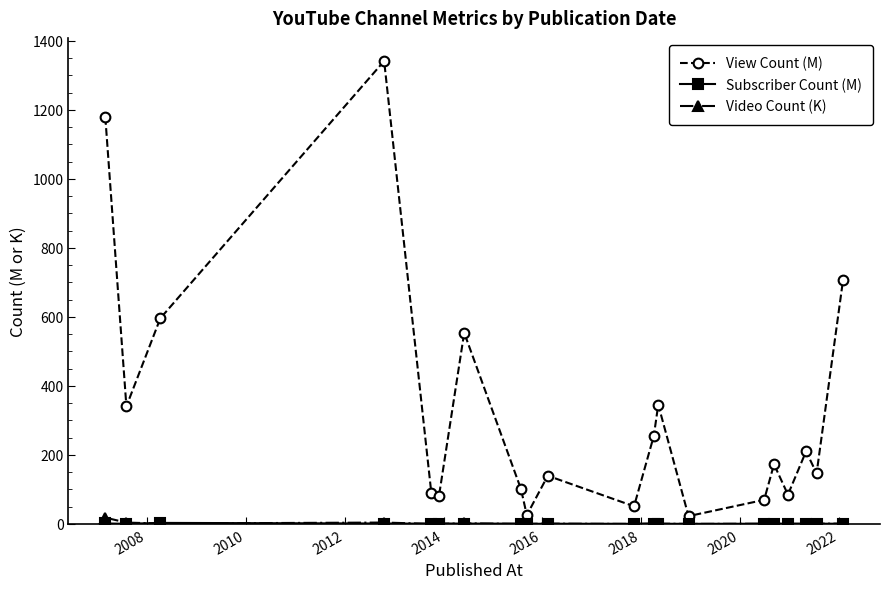

In View Count (M), how many points are lower than both neighbors (excluding endpoints)?

7